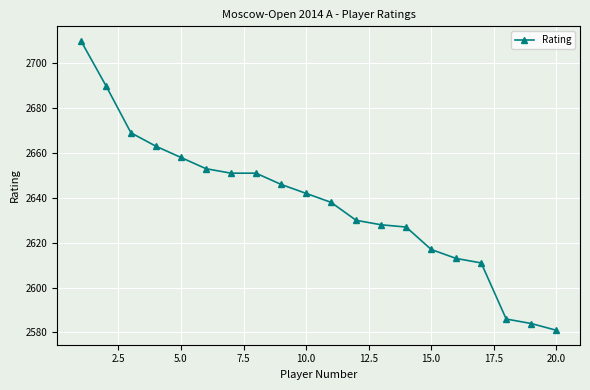

What is the greatest value displayed?

2710